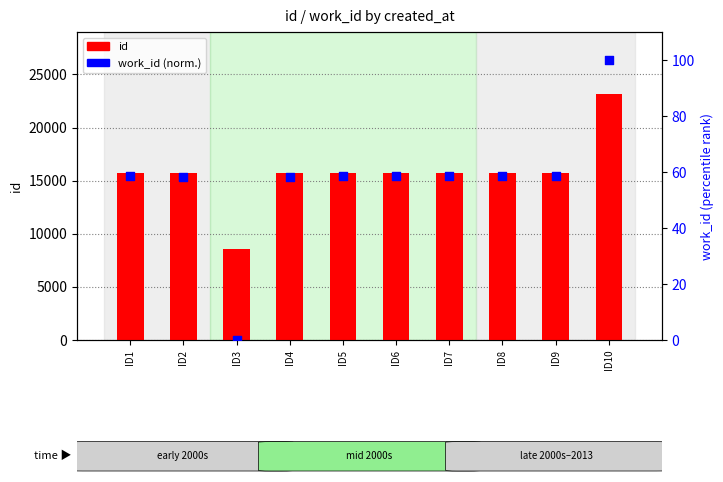

At how many categories does at least one series exceed 15130?

9